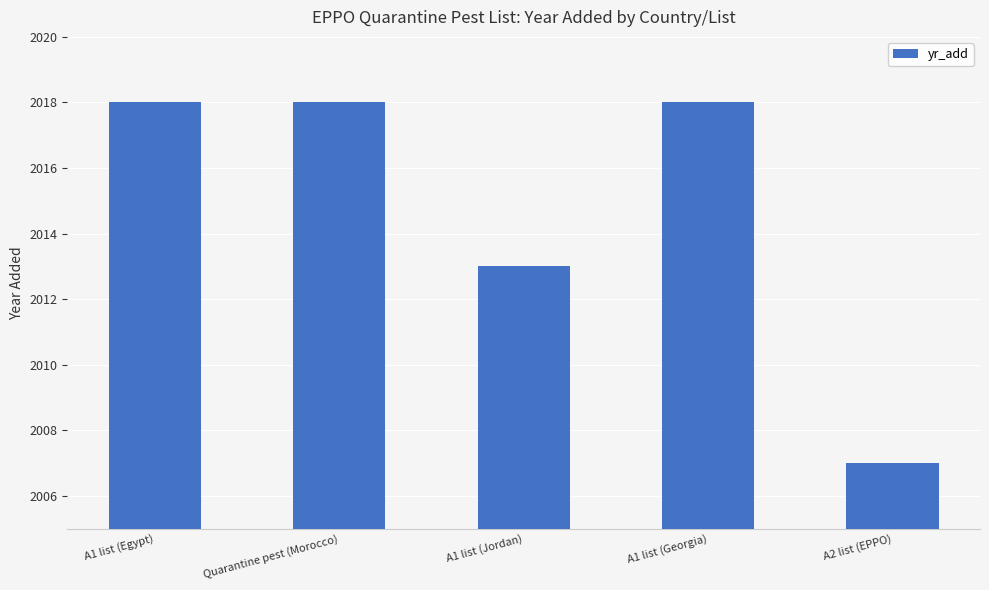

How many data points are less than 2018?

2